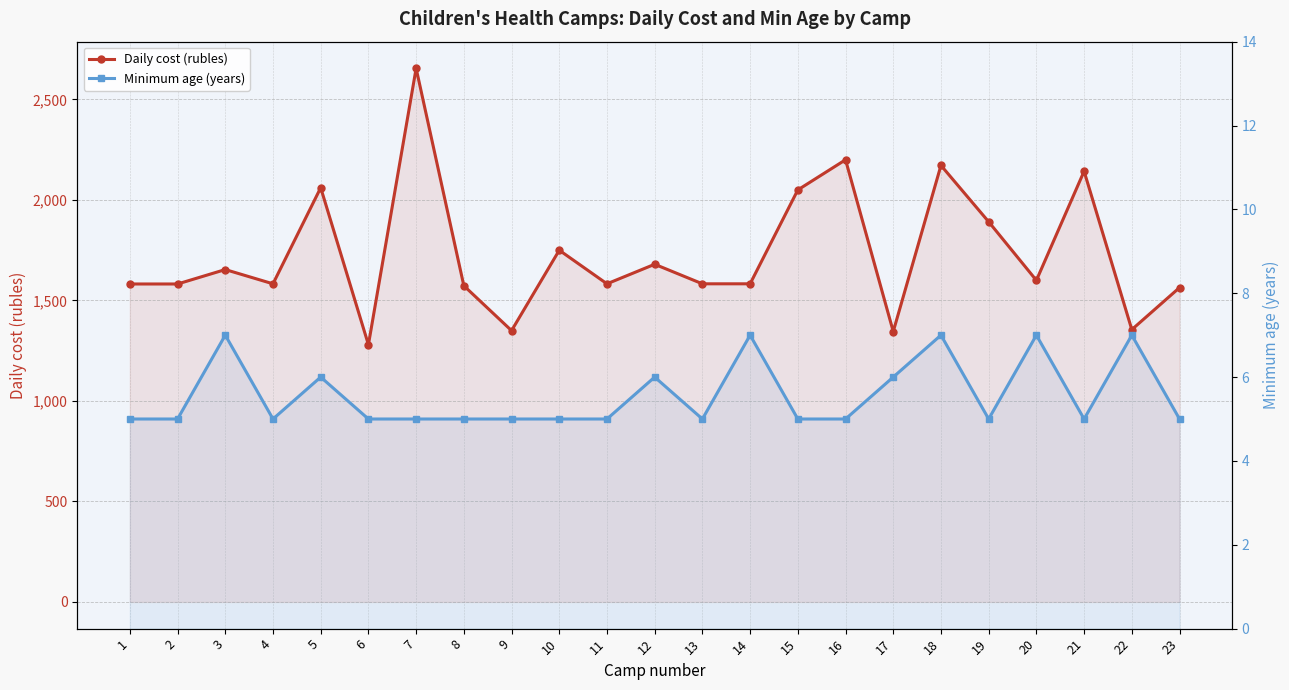

Rank the series at 2 from highest to lowest value.

Daily cost (rubles), Minimum age (years)